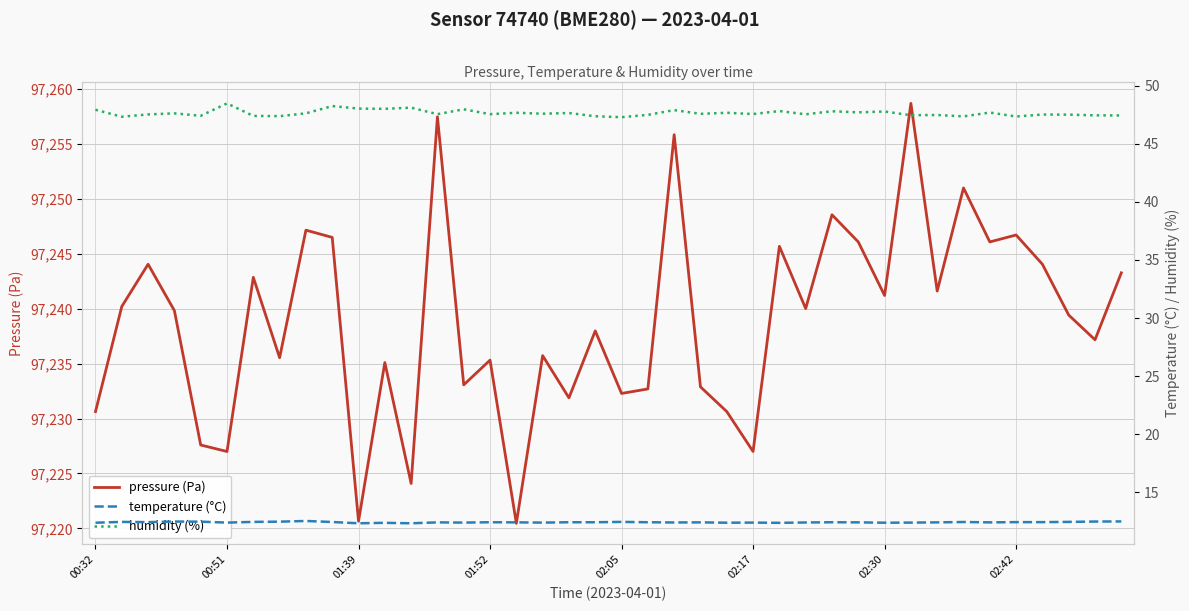

Rank the series at 02:30 from highest to lowest value.

pressure (Pa), humidity (%), temperature (°C)